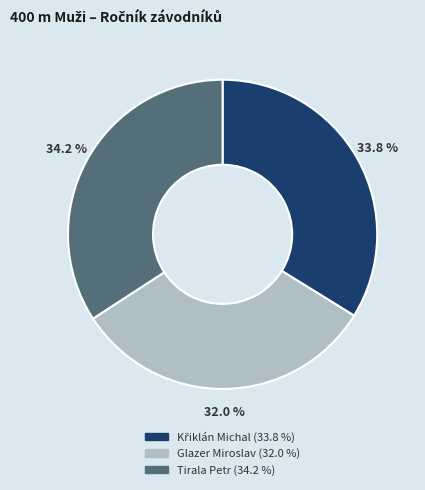

Is there a majority slice in this chart?

No